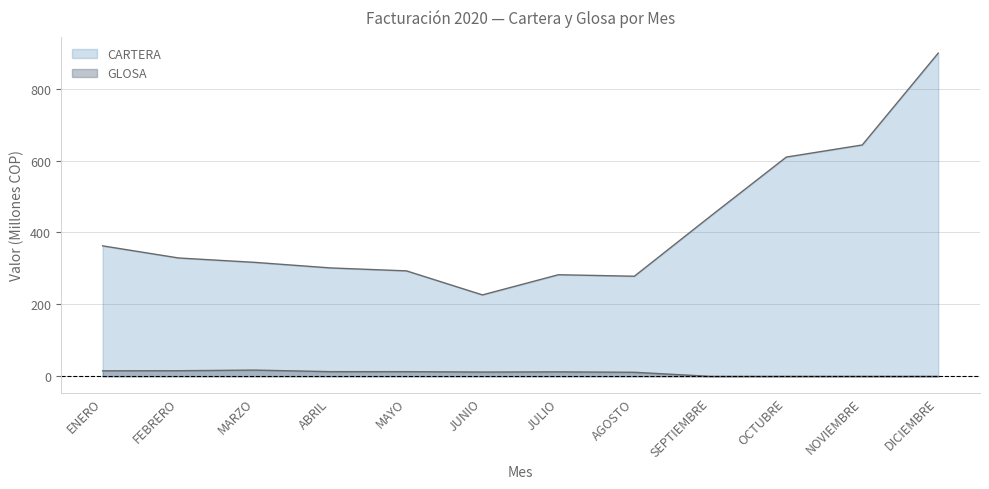

True or false: CARTERA and GLOSA cross at least once.

False